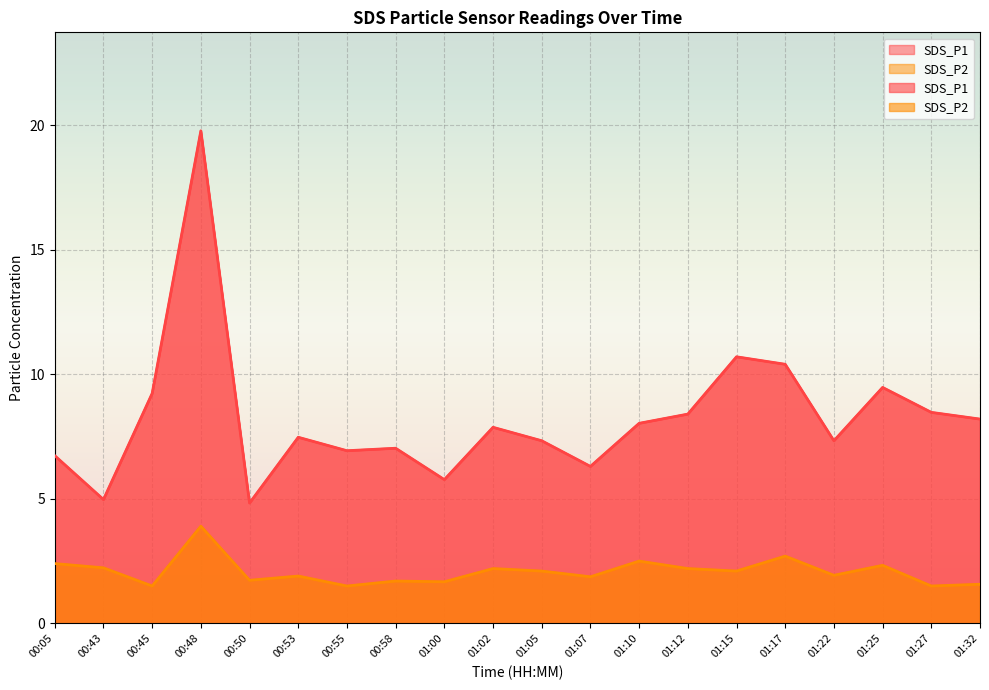

Which series changed the most between 00:53 and 01:12?

SDS_P1